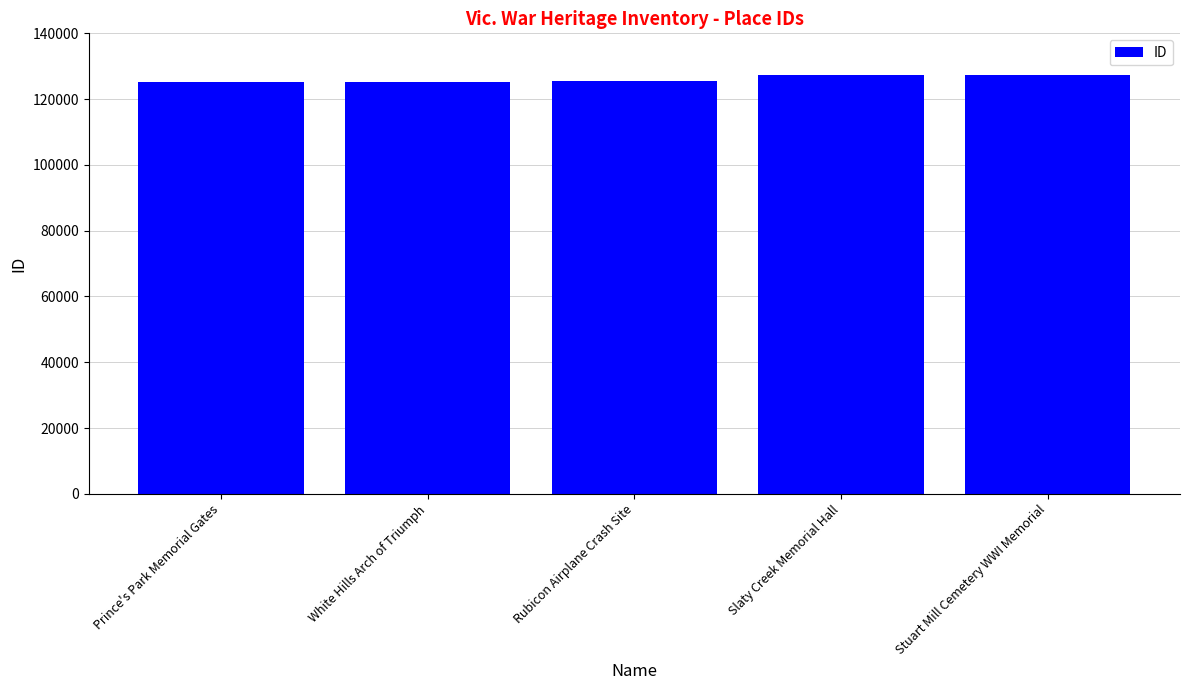

What is the average value?

126111